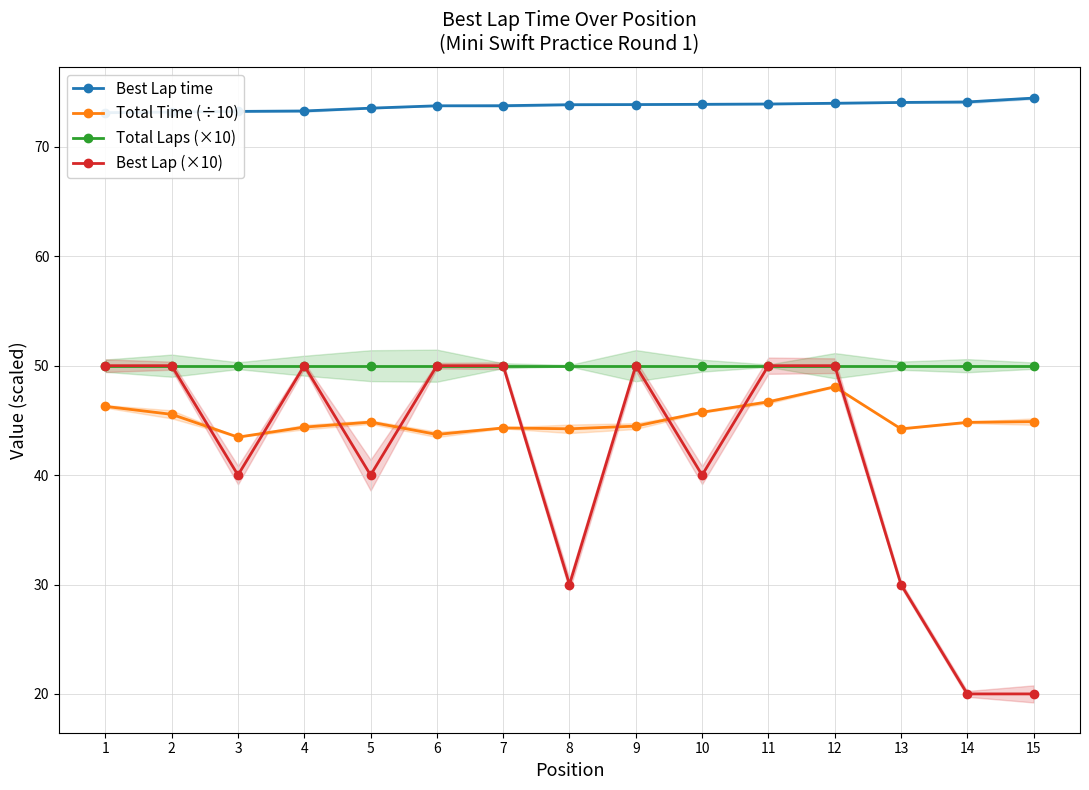

Reading right to left, transcribe all the data shown in this chart.

Best Lap time: 15=74.5	14=74.1	13=74.1	12=74.0	11=73.9	10=73.9	9=73.9	8=73.9	7=73.8	6=73.8	5=73.5	4=73.3	3=73.2	2=73.2	1=73.1
Total Time (÷10): 15=44.9	14=44.8	13=44.2	12=48.1	11=46.7	10=45.7	9=44.5	8=44.2	7=44.3	6=43.7	5=44.8	4=44.4	3=43.5	2=45.6	1=46.3
Total Laps (×10): 15=50.0	14=50.0	13=50.0	12=50.0	11=50.0	10=50.0	9=50.0	8=50.0	7=50.0	6=50.0	5=50.0	4=50.0	3=50.0	2=50.0	1=50.0
Best Lap (×10): 15=20.0	14=20.0	13=30.0	12=50.0	11=50.0	10=40.0	9=50.0	8=30.0	7=50.0	6=50.0	5=40.0	4=50.0	3=40.0	2=50.0	1=50.0